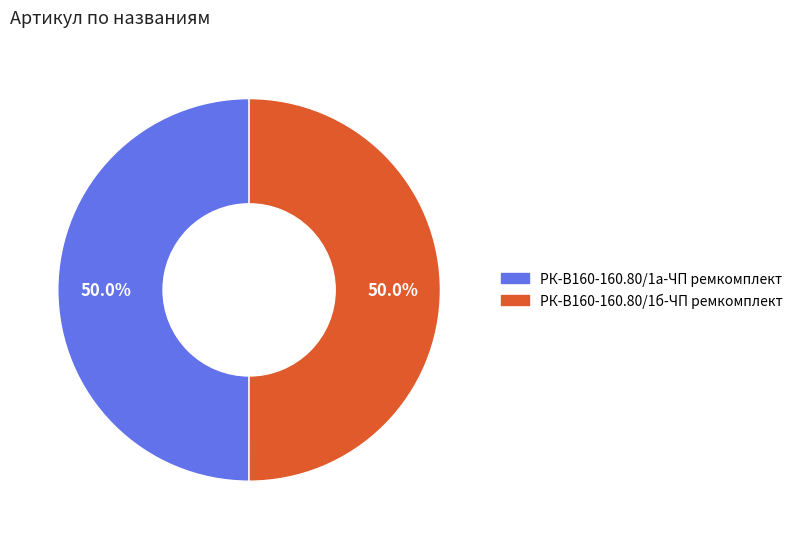

True or false: РК-В160-160.80/1б-ЧП ремкомплект accounts for 36% of the total.

False